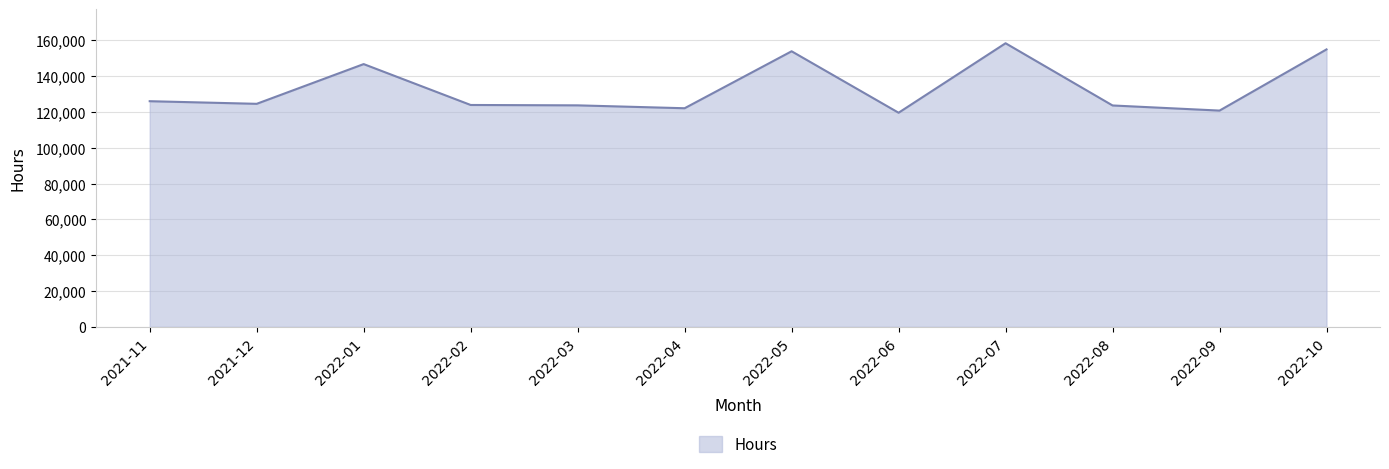

What position from the right is 2022-05?

6